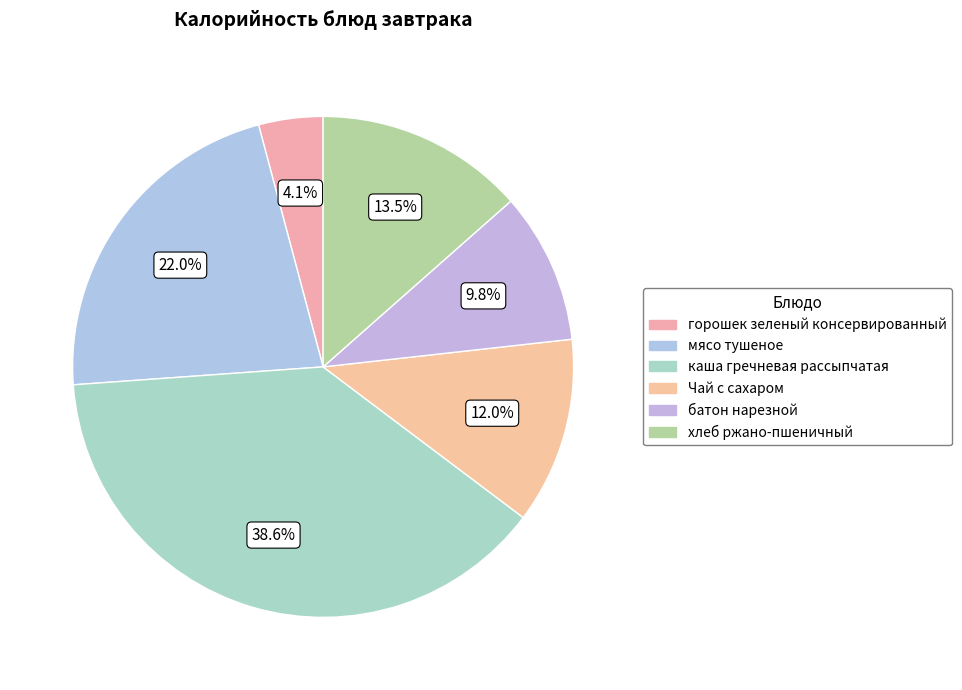

Rank the categories by value from highest to lowest.

каша гречневая рассыпчатая, мясо тушеное, хлеб ржано-пшеничный, Чай с сахаром, батон нарезной, горошек зеленый консервированный